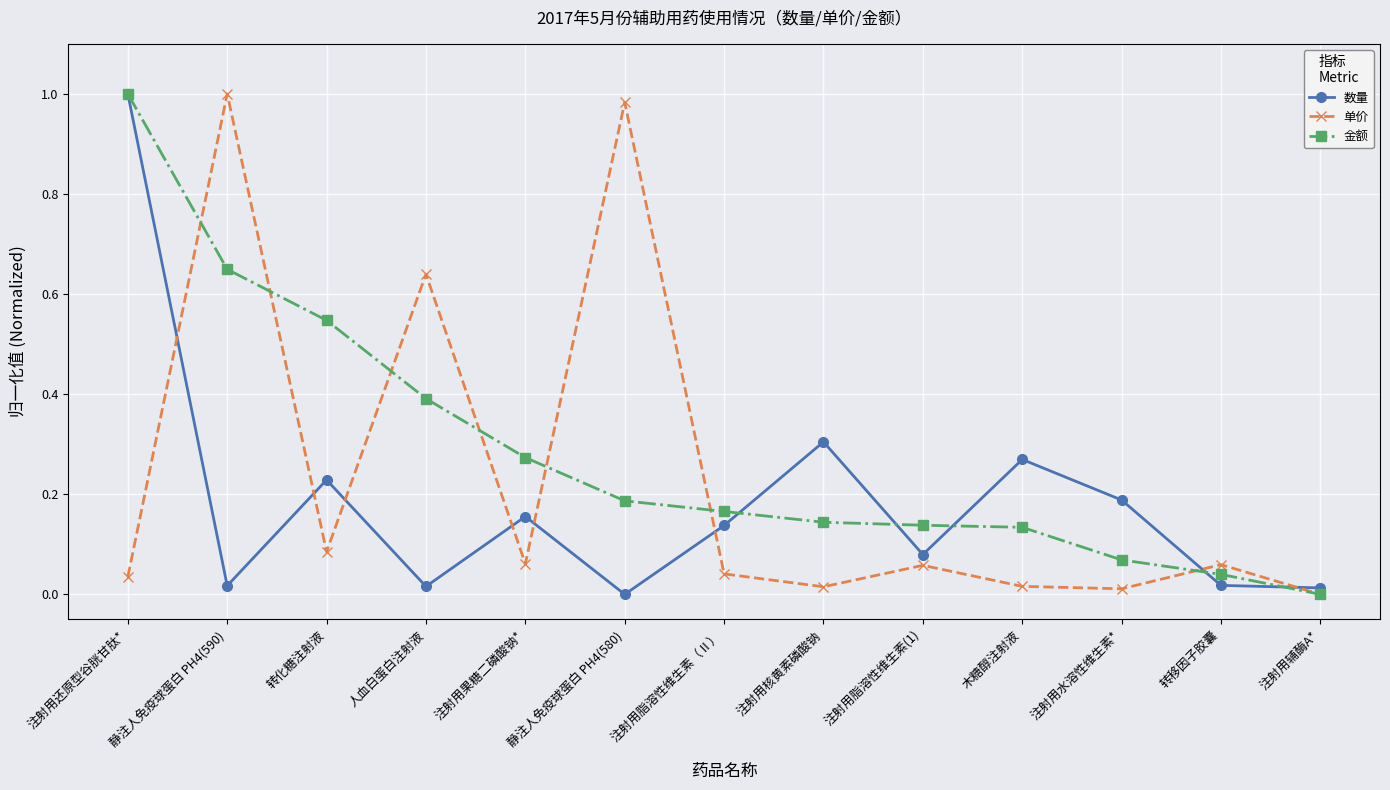

What position from the right is 注射用脂溶性维生素（Ⅱ）?

7